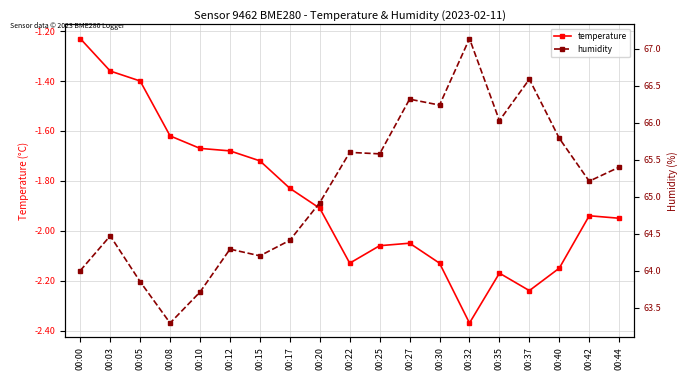

Where is humidity nearest to the value 65?

00:20